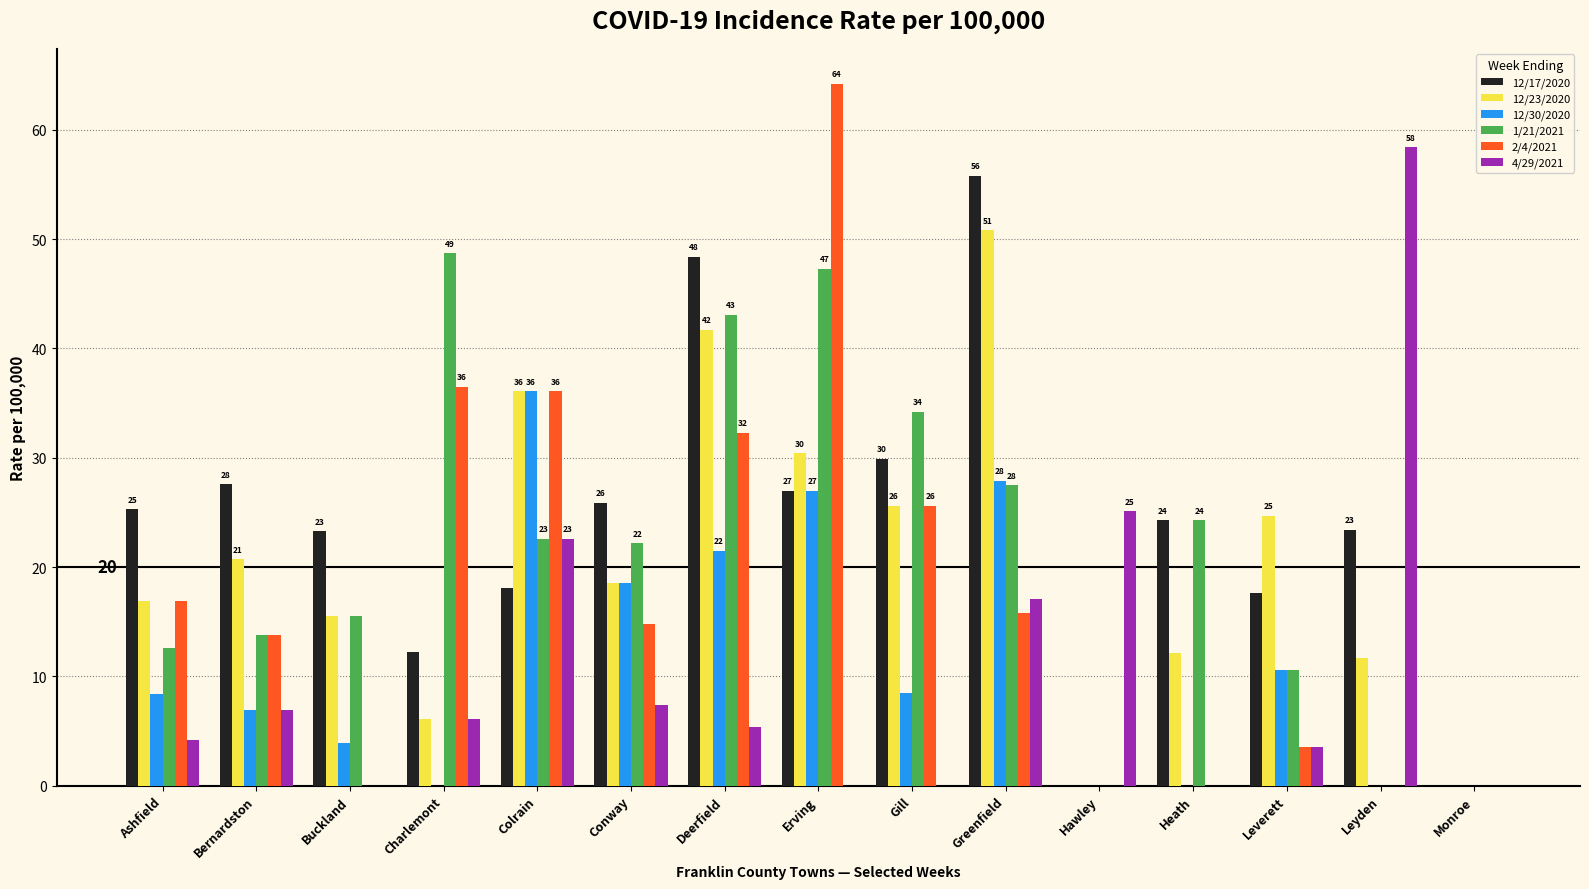

Which category has the highest value across all series?

Erving